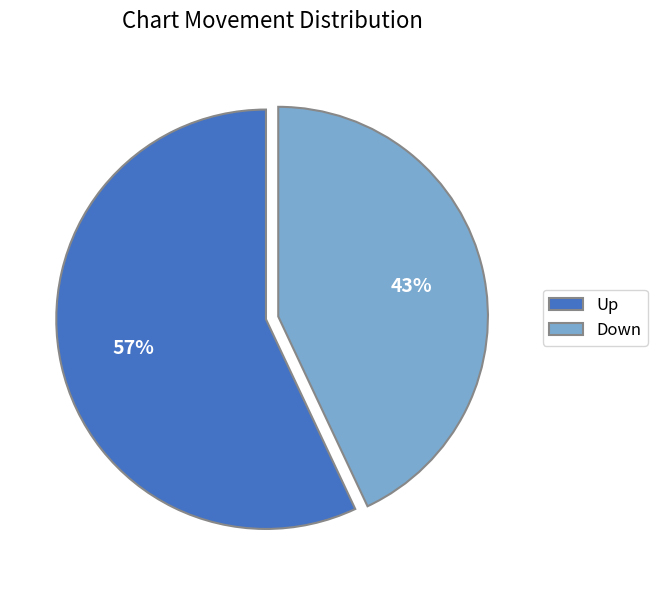

Combined, do Down and Up account for over 50%?

Yes